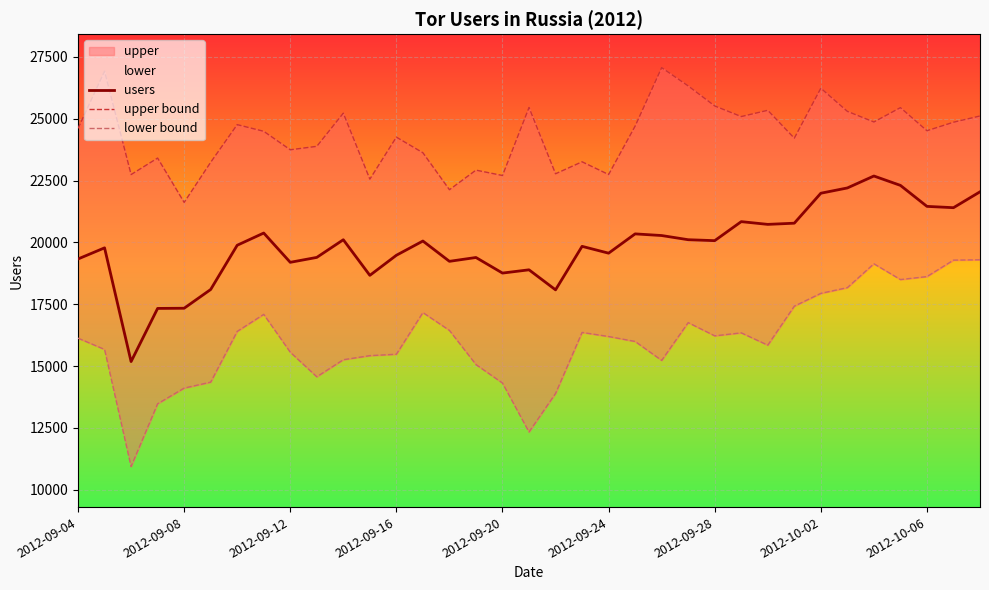

Reading left to right, what are all the values shown in this chart?

users: 19331	19781	15182	17332	17339	18097	19886	20380	19196	19395	20109	18669	19481	20057	19236	19391	18761	18893	18083	19842	19566	20346	20279	20110	20072	20841	20730	20778	21990	22203	22686	22307	21458	21405	22047
upper bound: 24612	26923	22745	23412	21619	23241	24763	24494	23747	23886	25227	22560	24258	23626	22132	22924	22707	25455	22777	23261	22747	24704	27068	26328	25519	25090	25343	24216	26236	25300	24871	25451	24517	24861	25113
lower bound: 16130	15673	10940	13476	14110	14351	16403	17092	15562	14568	15258	15422	15480	17164	16443	15062	14314	12336	13893	16361	16196	15996	15230	16758	16223	16344	15846	17423	17941	18172	19137	18499	18619	19285	19300